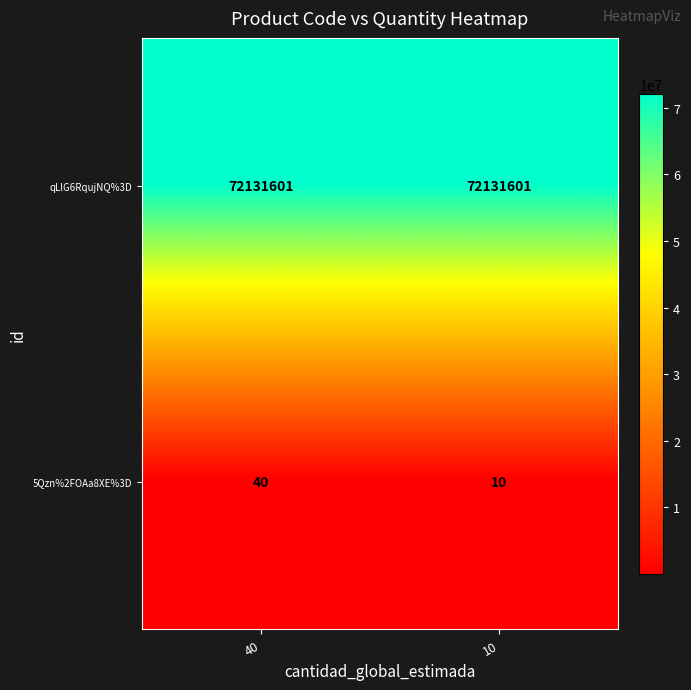

At which label does 5Qzn%2FOAa8XE%3D reach its peak?

40